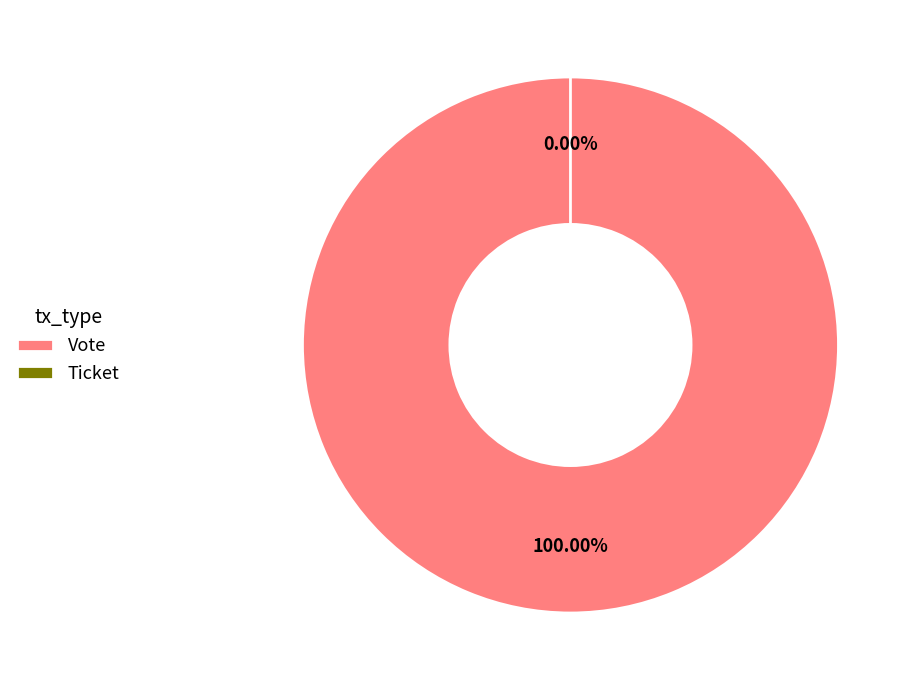

Which category accounts for the majority?

Vote